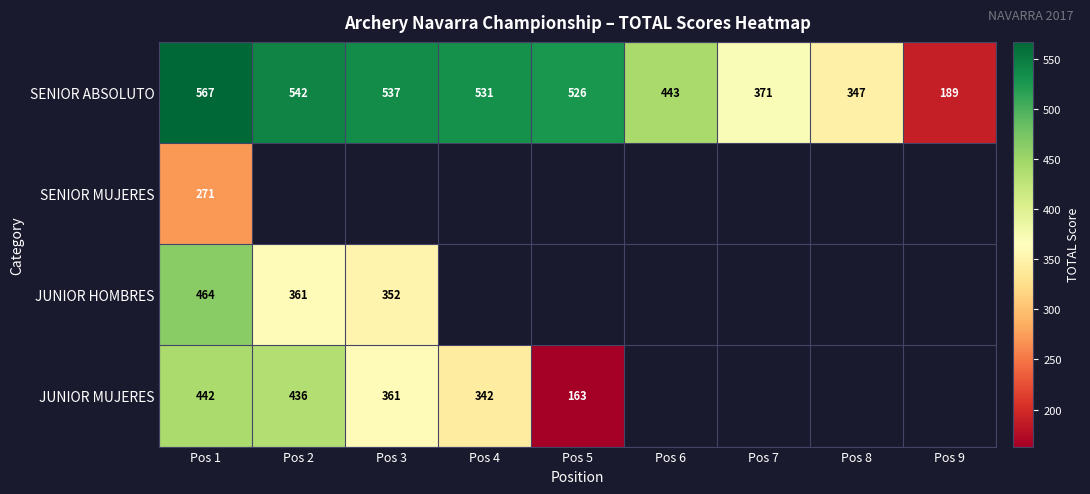

True or false: SENIOR ABSOLUTO has a value of 567 at Pos 1.

True